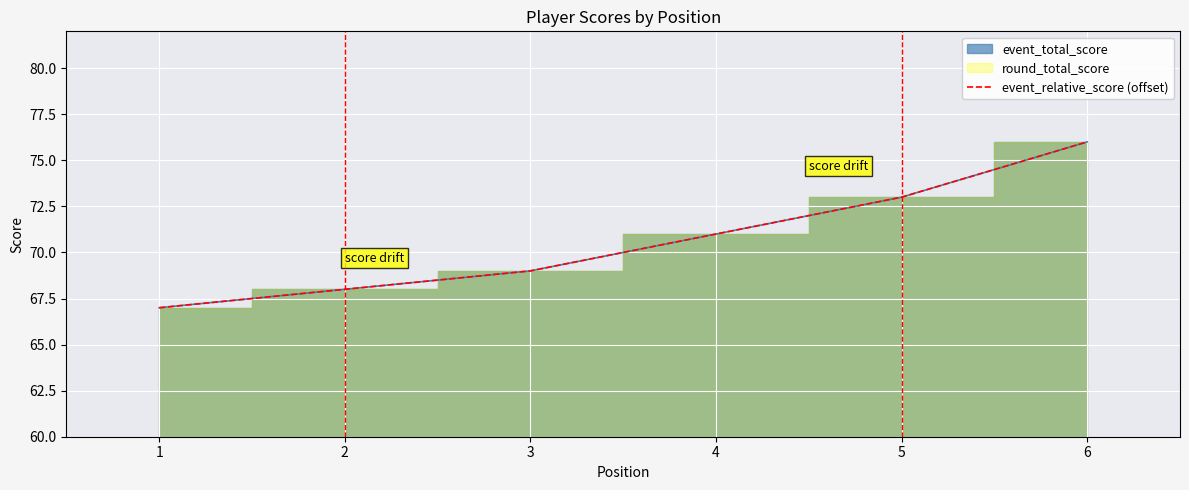

Reading left to right, what are all the values shown in this chart?

67	68	69	71	73	76